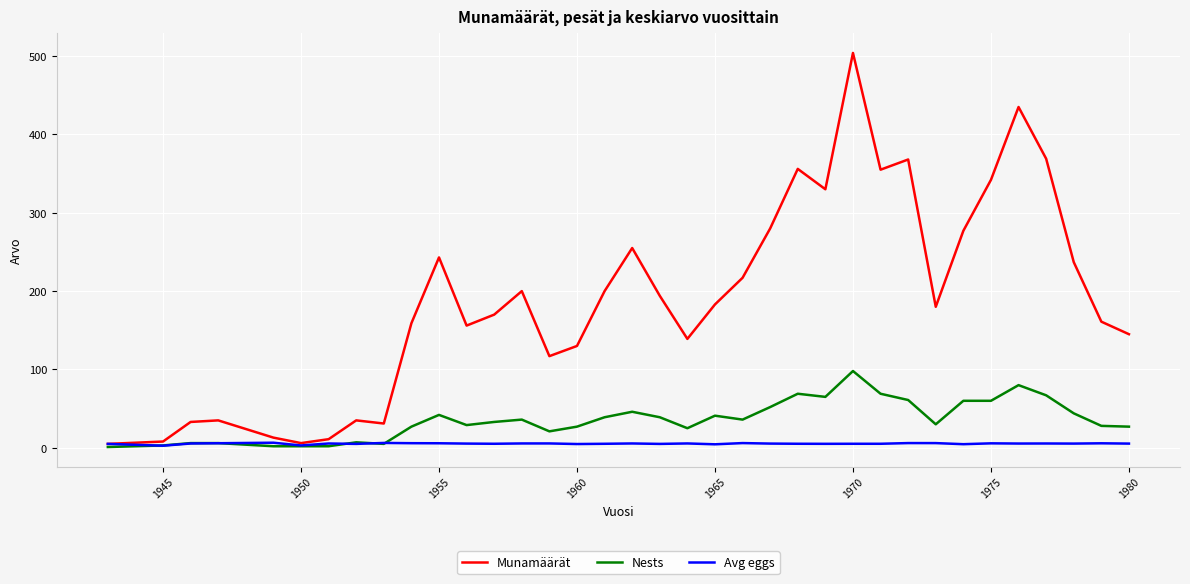

What is the greatest value displayed?

504.0